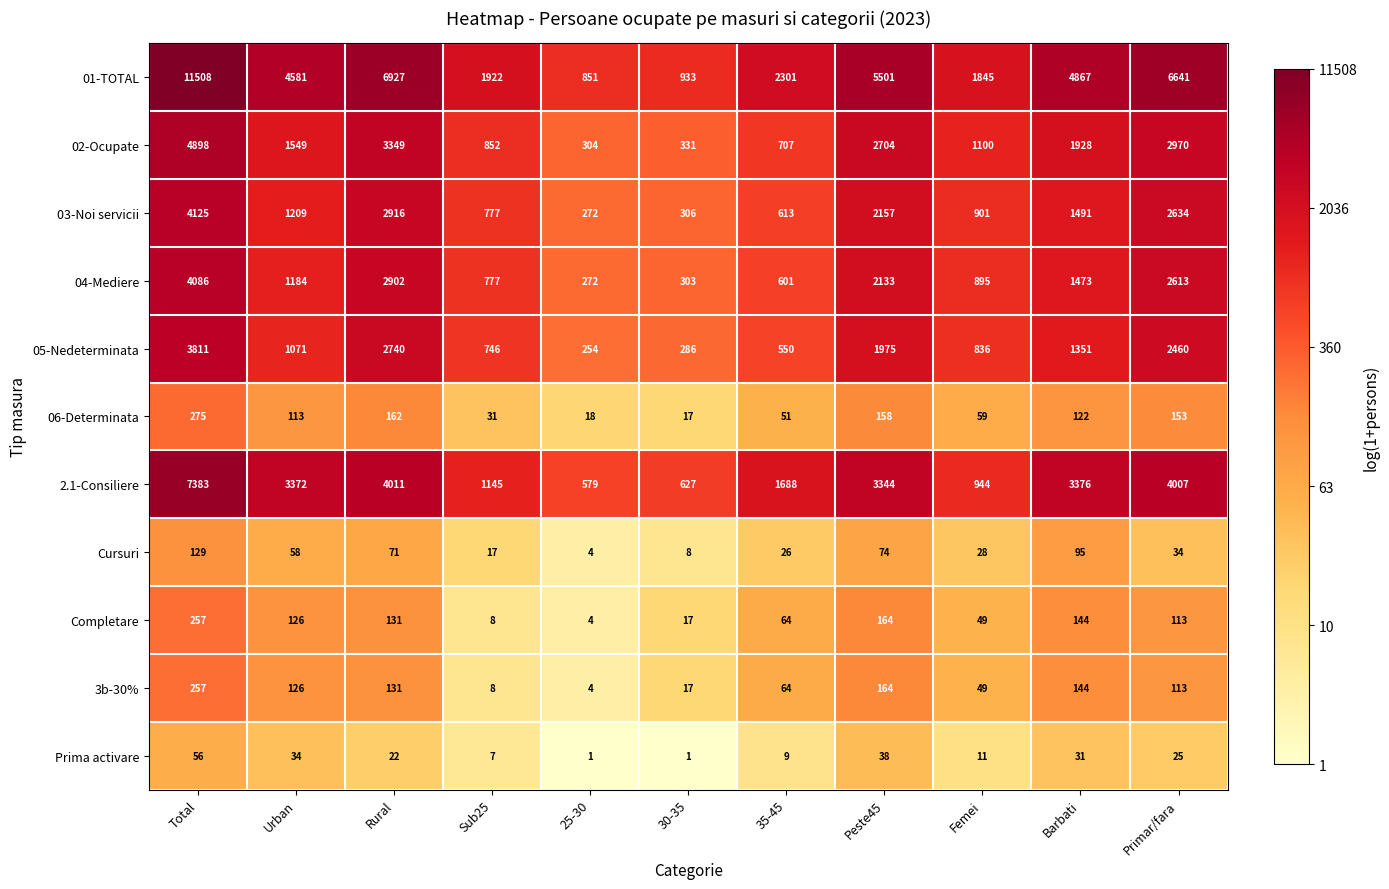

Which series has the largest range (max minus min)?

01-TOTAL